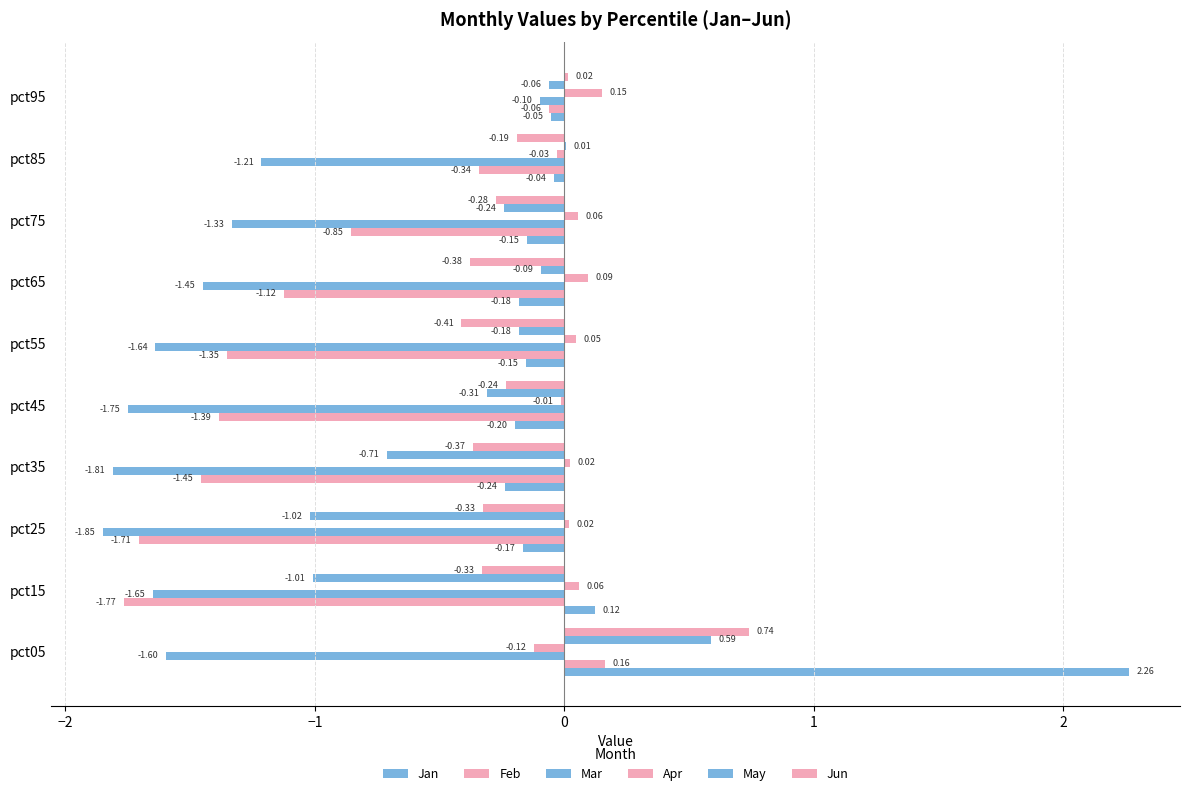

How many positive values does the Feb series have?

1